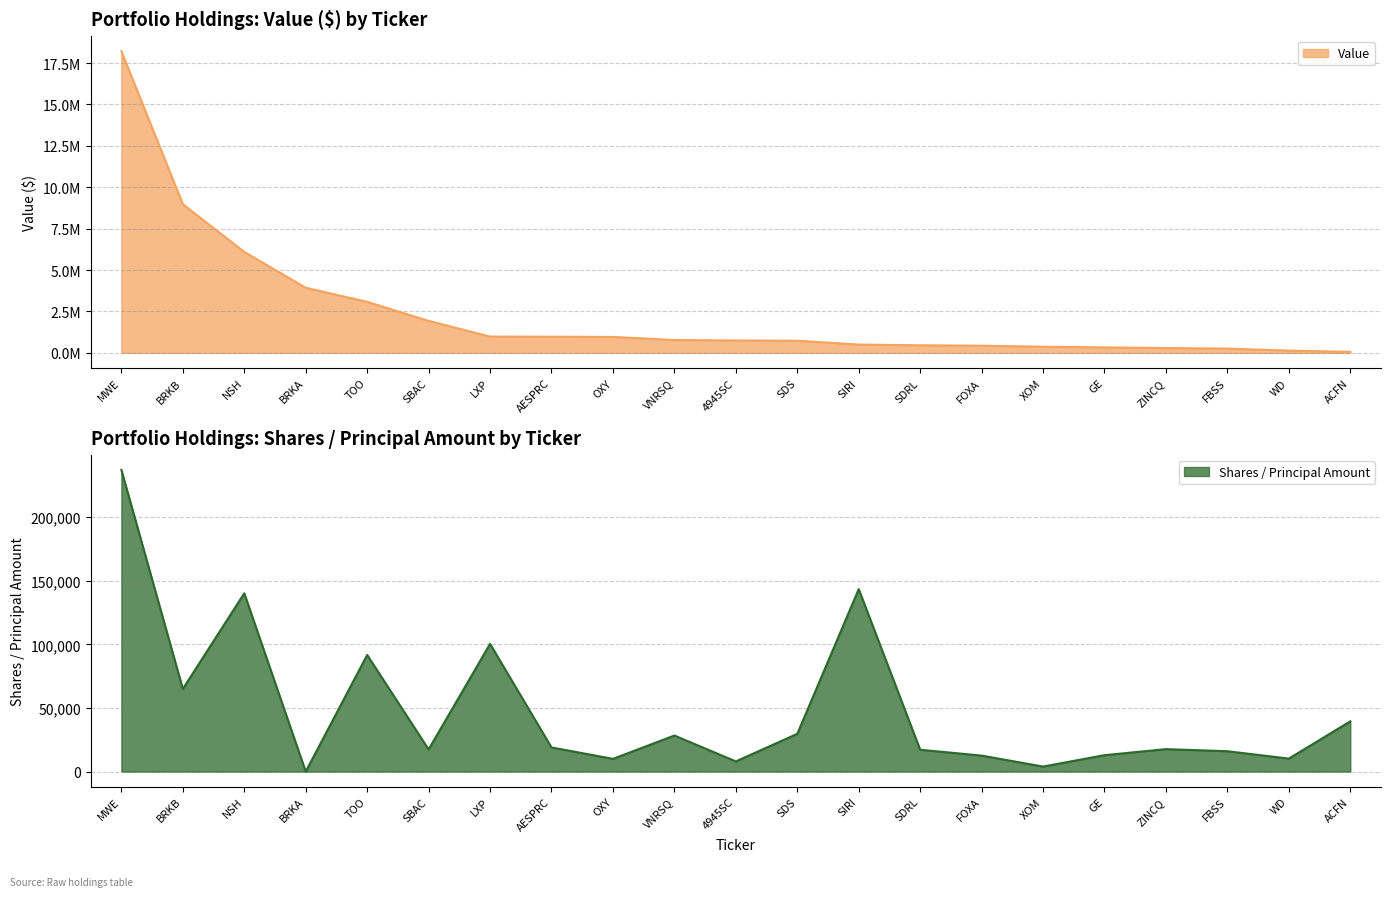

What is the label of the 10th point from the right?

SDS